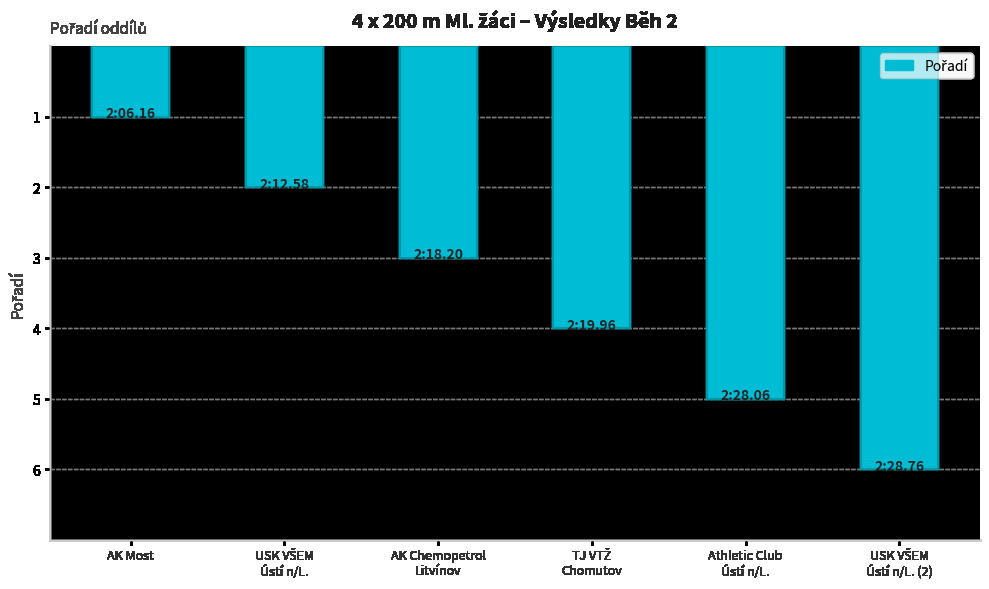

How many series are shown in this chart?

1